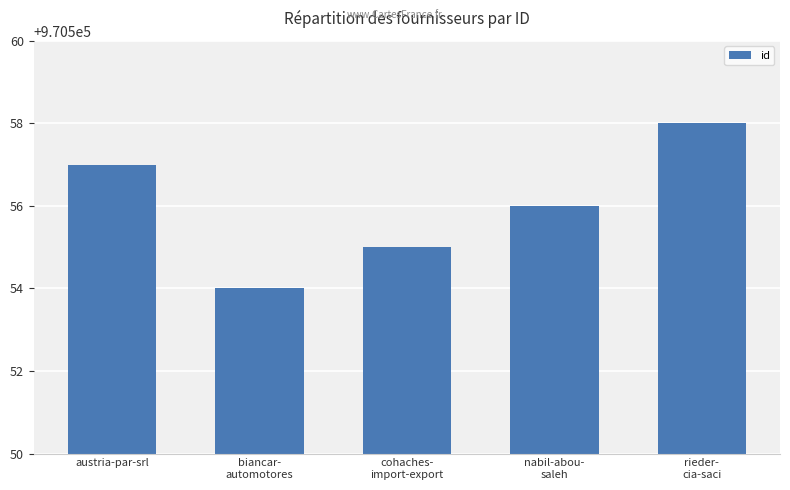

True or false: the data shows 970554 at biancar-
automotores.

True